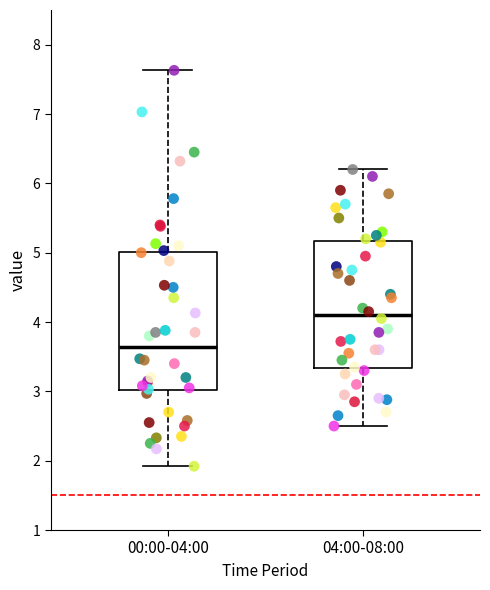

Which box has the highest median line?

04:00-08:00